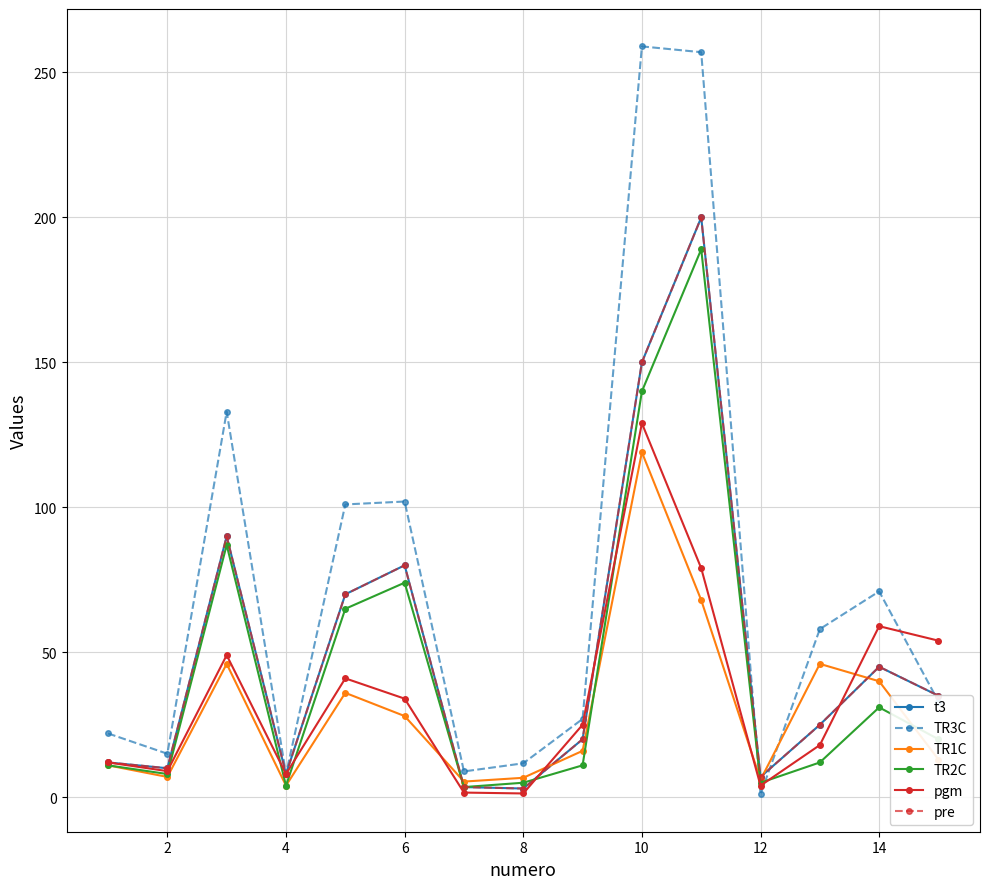

Is this an area chart (filled region under the line)?

No